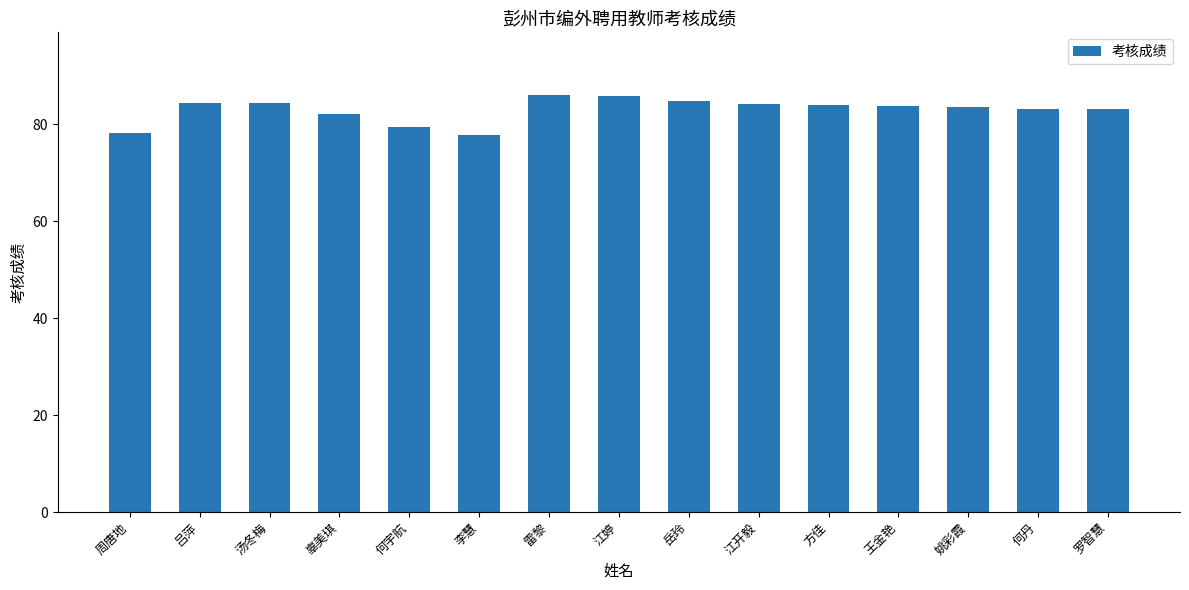

Which has a higher value, 辜美琪 or 李慧?

辜美琪